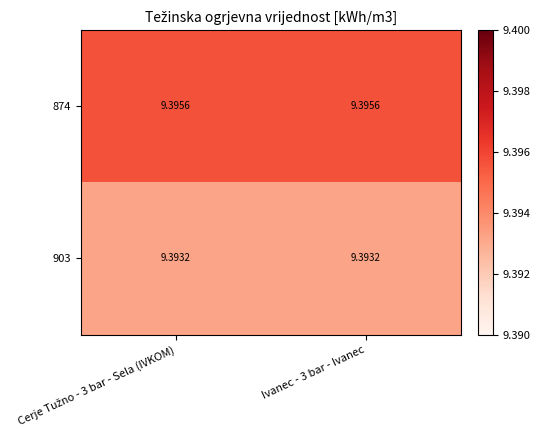

Count the number of categories in the chart.

2